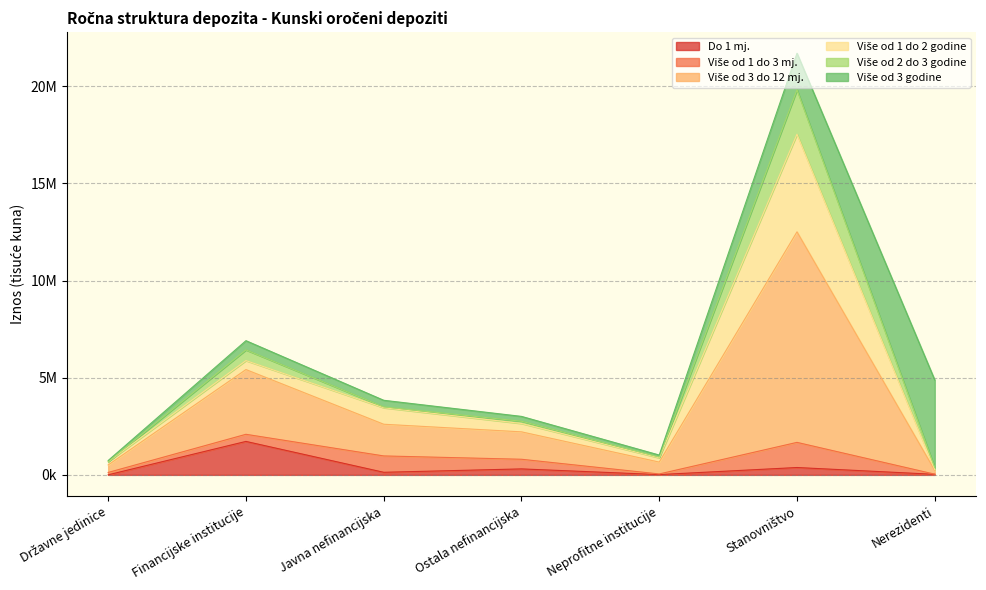

Does the chart display data point markers on the line(s)?

No